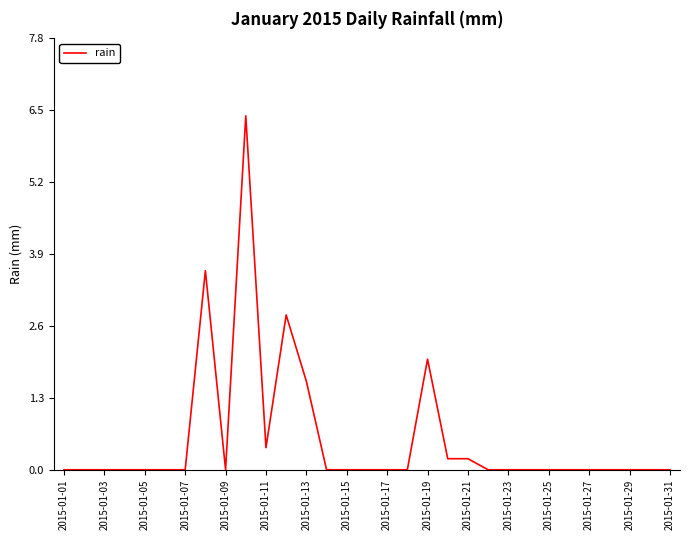

What is the difference between the values at 2015-01-19 and 2015-01-03?

2.0